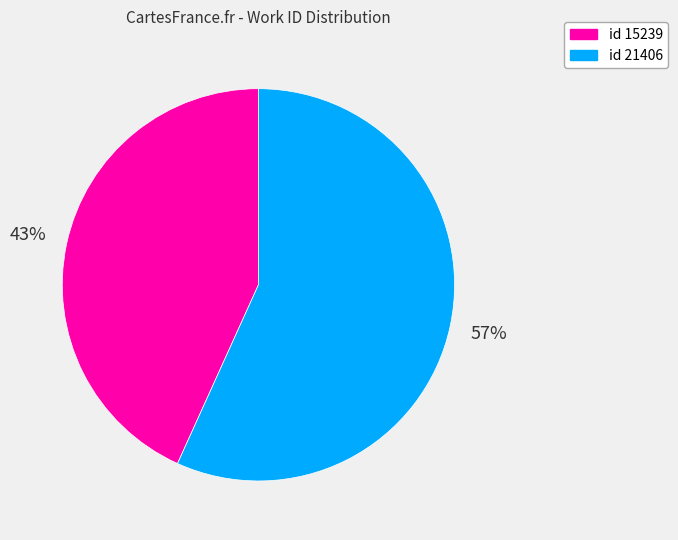

How many slices are in this pie chart?

2